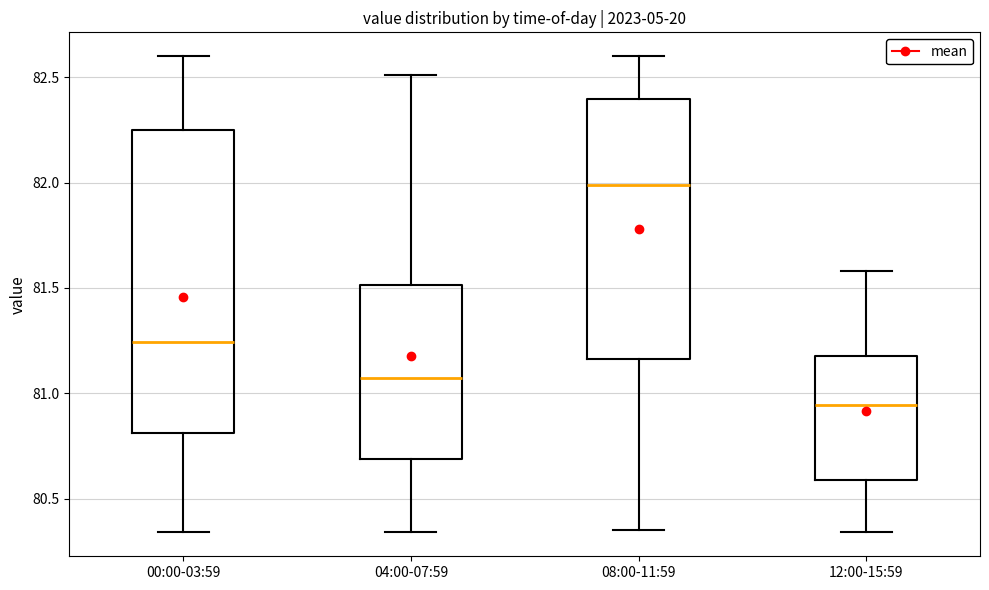

Where does the upper whisker of the box for 00:00-03:59 end on the y-axis? The values are not printed on the chart, so give them approximately, as read against the axis.

82.60